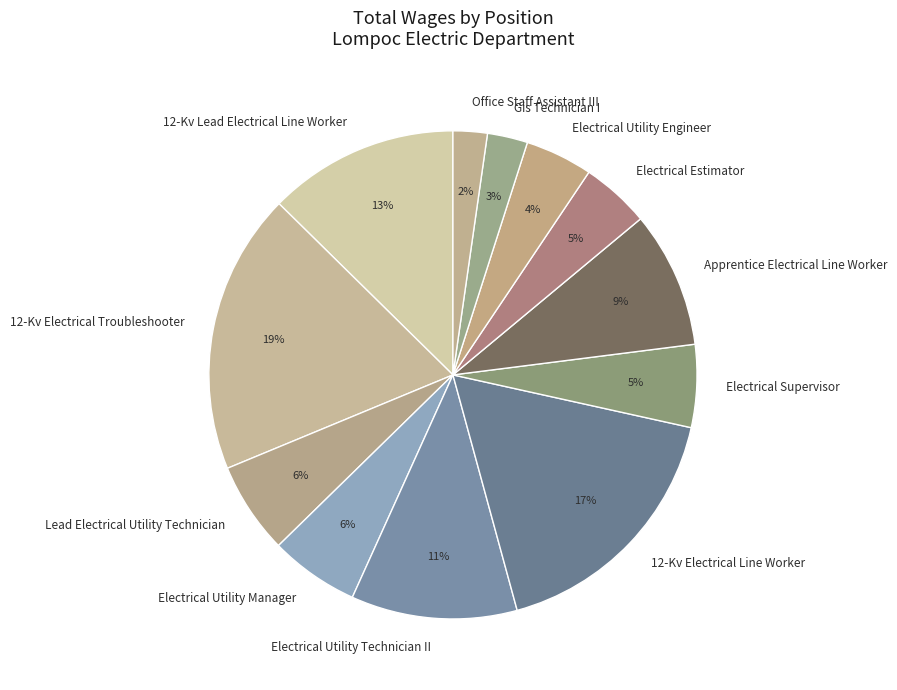

Which slice is the largest?

12-Kv Electrical Troubleshooter